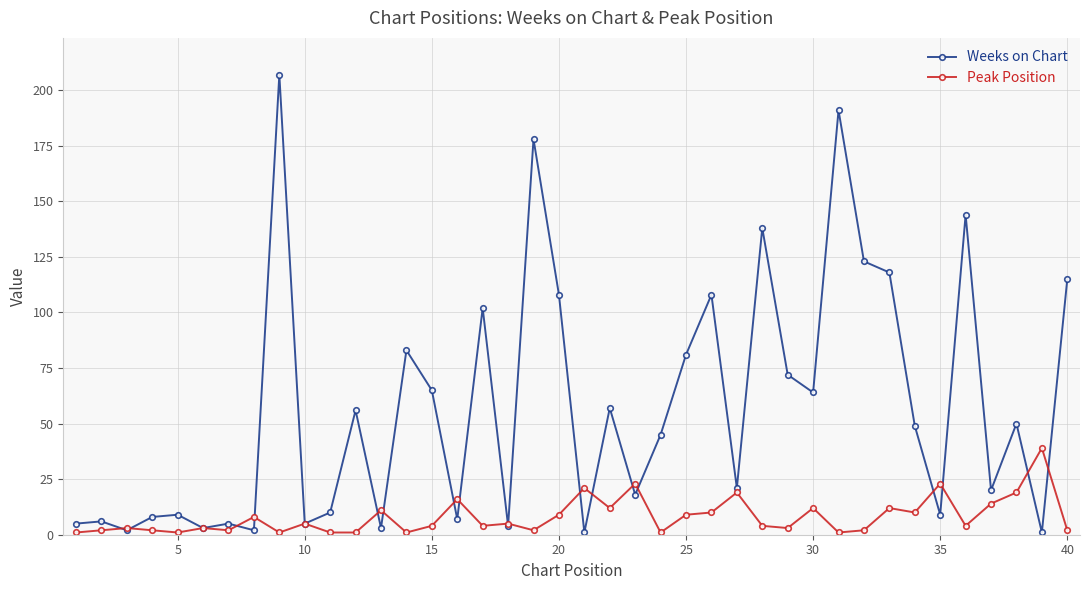

Which series has the largest range (max minus min)?

Weeks on Chart